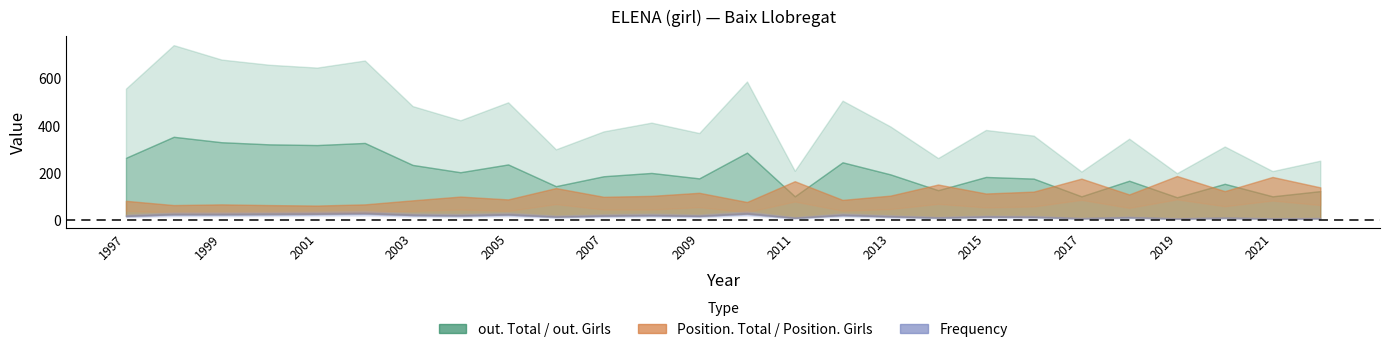

At which category does out. Total reach its first local peak?

1998